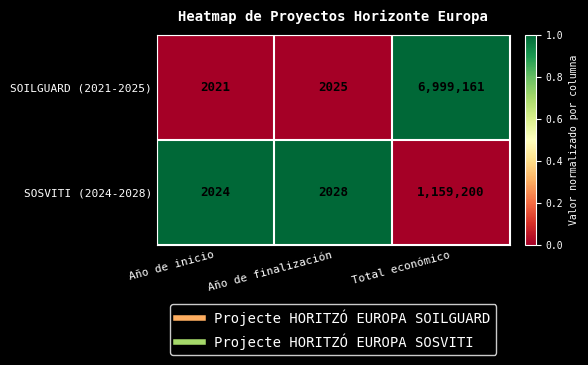

Is it true that SOILGUARD (2021-2025) equals 6999161 at Total económico?

True